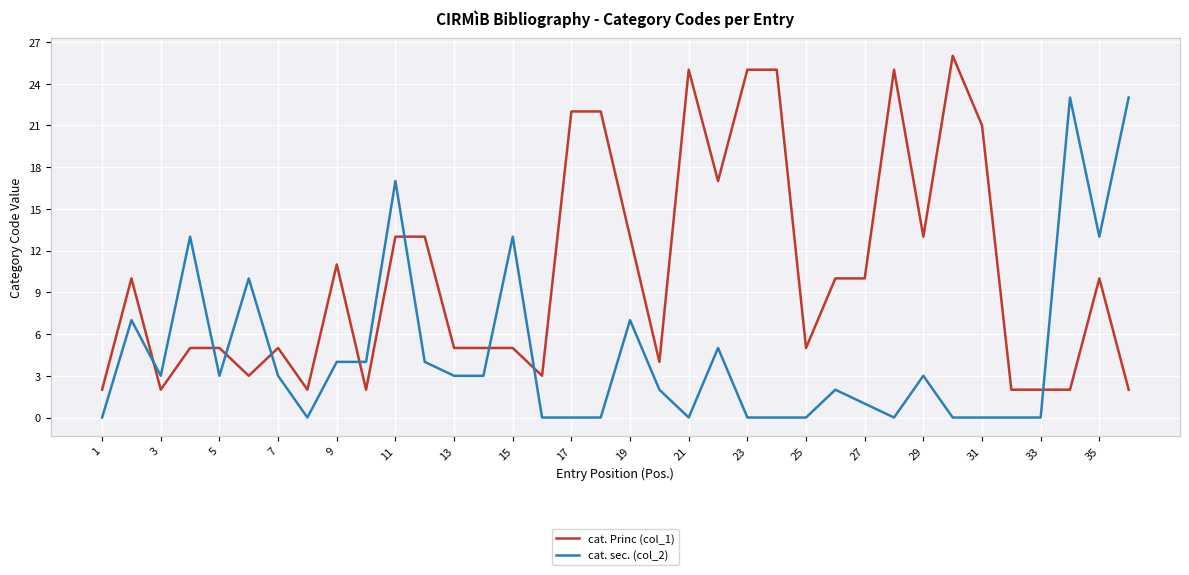

What is the greatest value displayed?

26